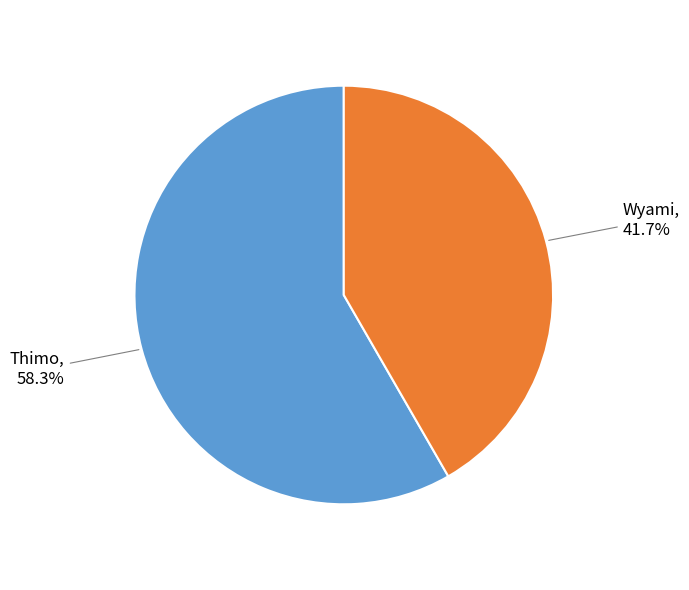

Count the number of slices in the pie.

2